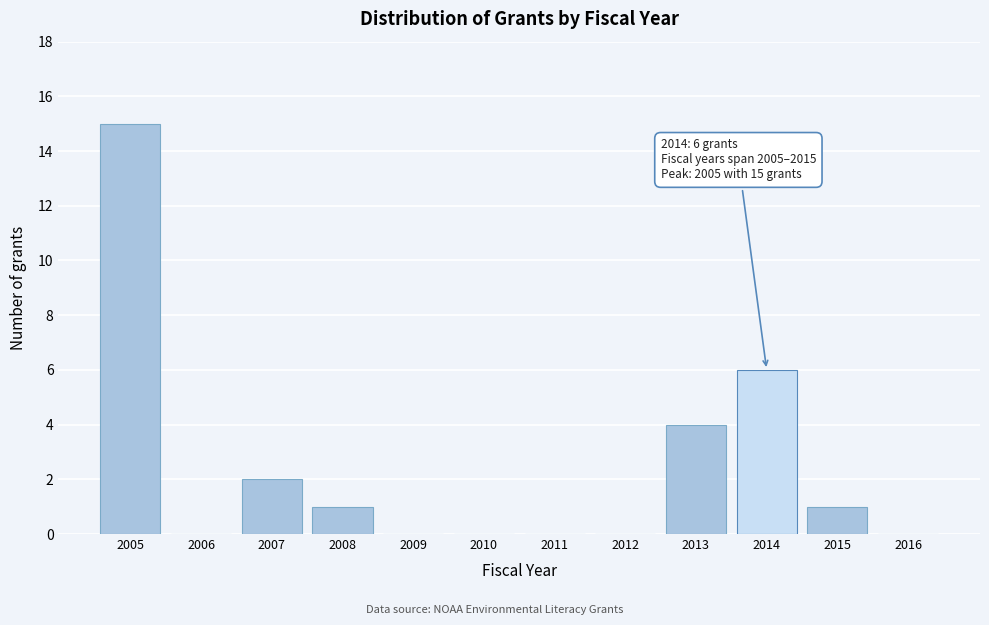

Reading left to right, extract all data points from this chart.

2005=15	2006=0	2007=2	2008=1	2009=0	2010=0	2011=0	2012=0	2013=4	2014=6	2015=1	2016=0